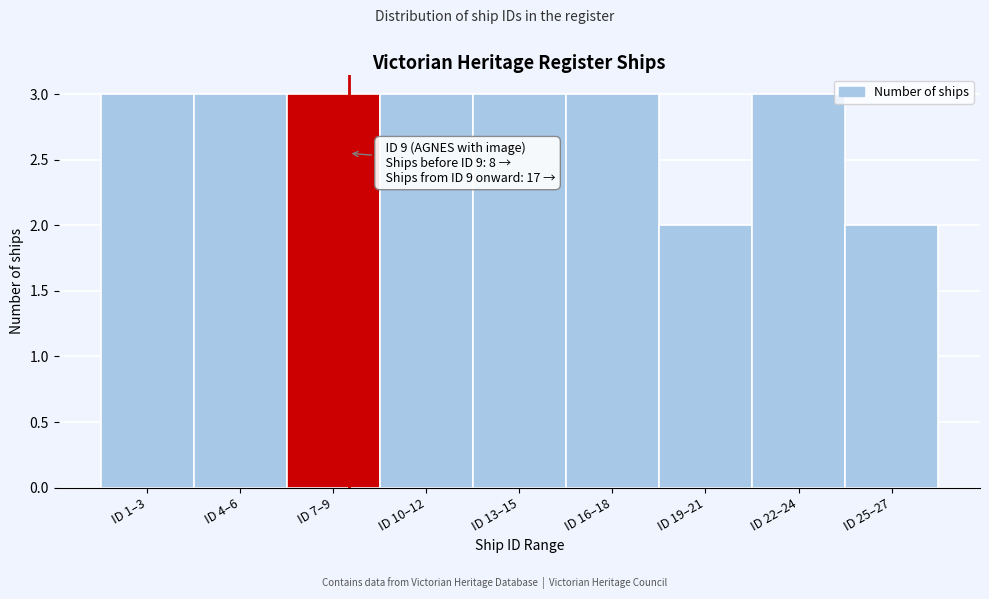

Reading left to right, extract all data points from this chart.

ID 1–3=3	ID 4–6=3	ID 7–9=3	ID 10–12=3	ID 13–15=3	ID 16–18=3	ID 19–21=2	ID 22–24=3	ID 25–27=2